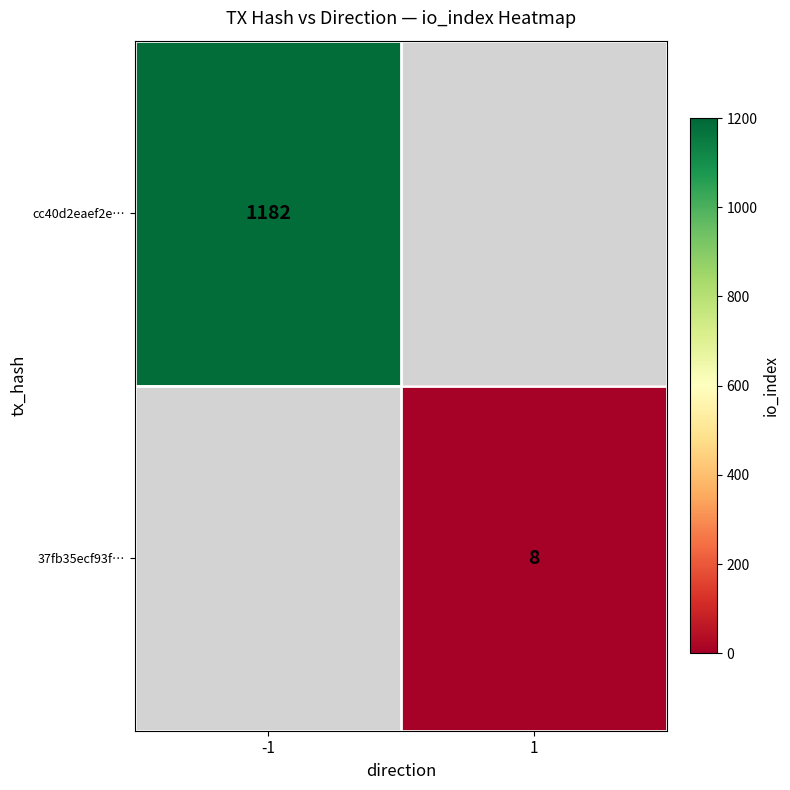

Which category has the lowest value across all series?

1